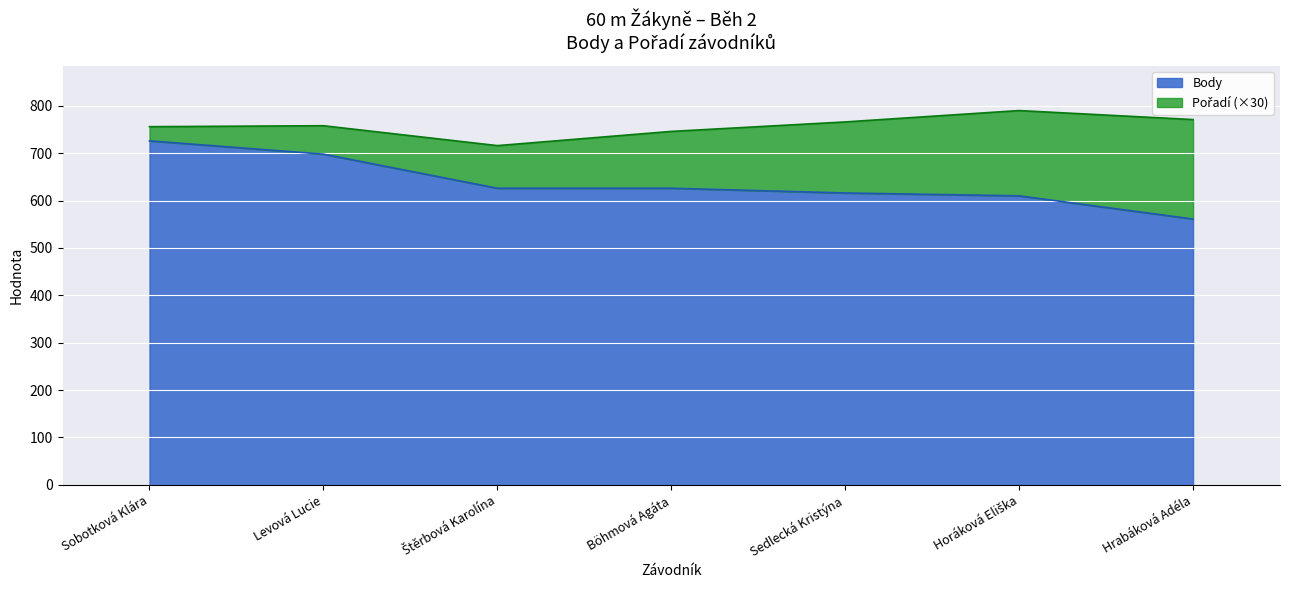

Rank the categories by value from highest to lowest.

Sobotková Klára, Levová Lucie, Štěrbová Karolína, Böhmová Agáta, Sedlecká Kristýna, Horáková Eliška, Hrabáková Adéla